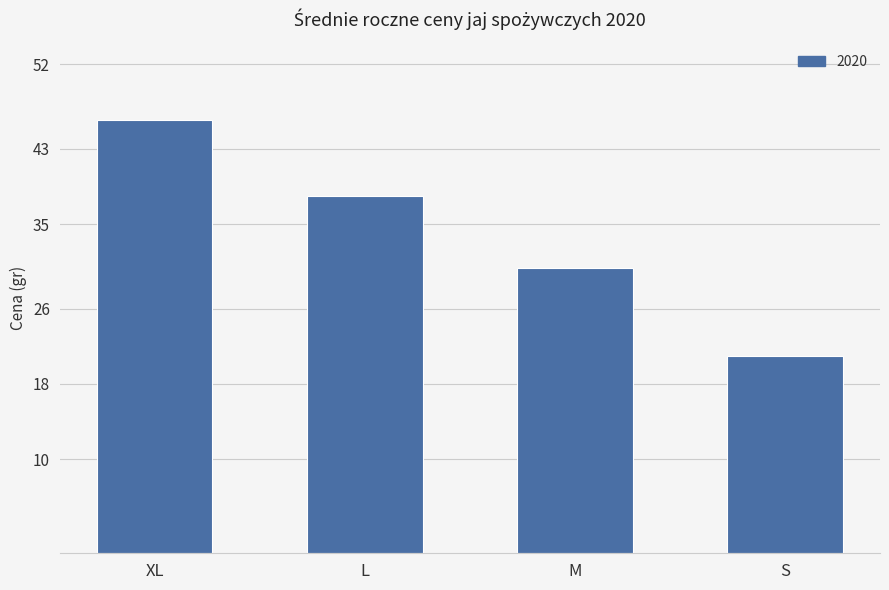

At which label does the data first exceed 38?

XL